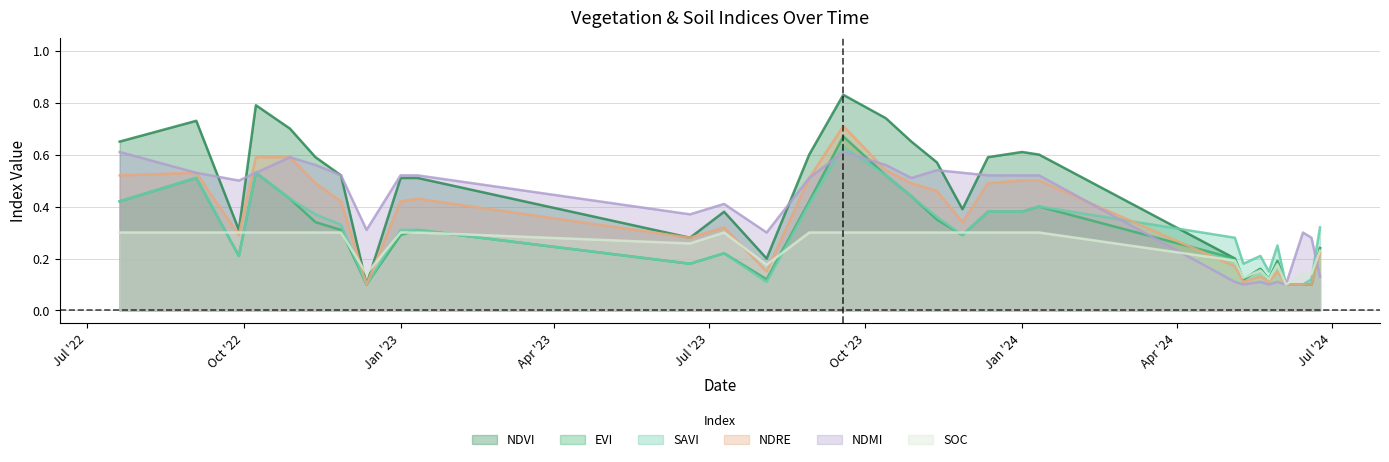

Does the chart display data point markers on the line(s)?

No